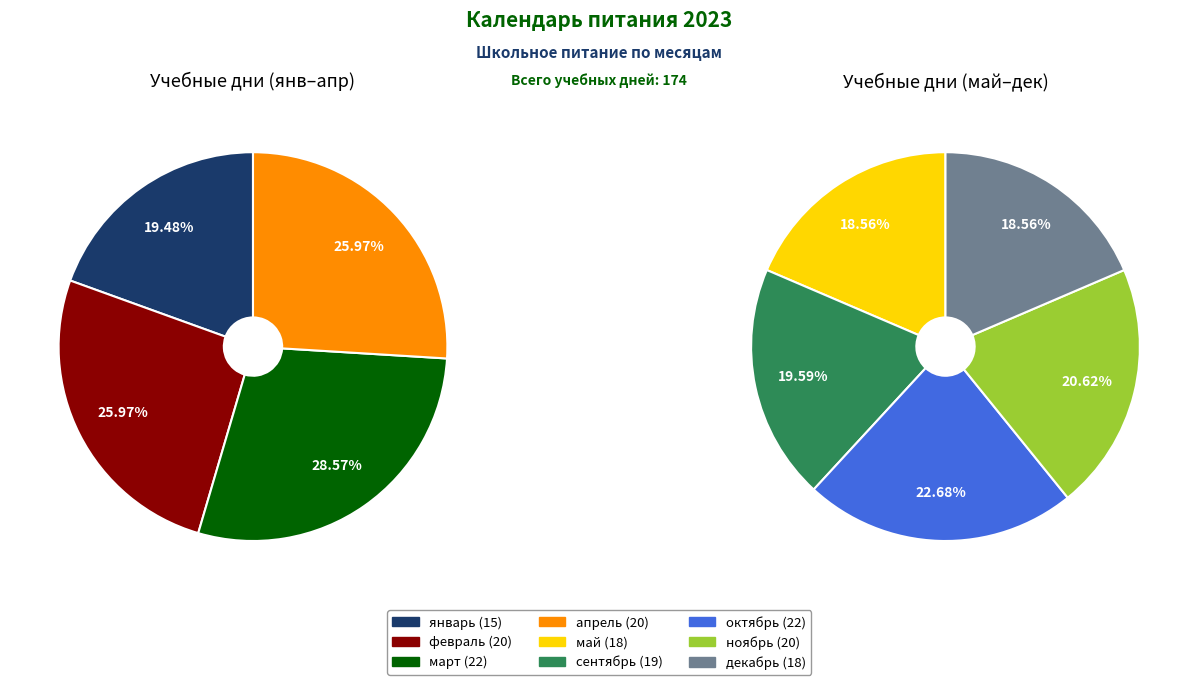

How many segments does this pie chart have?

9